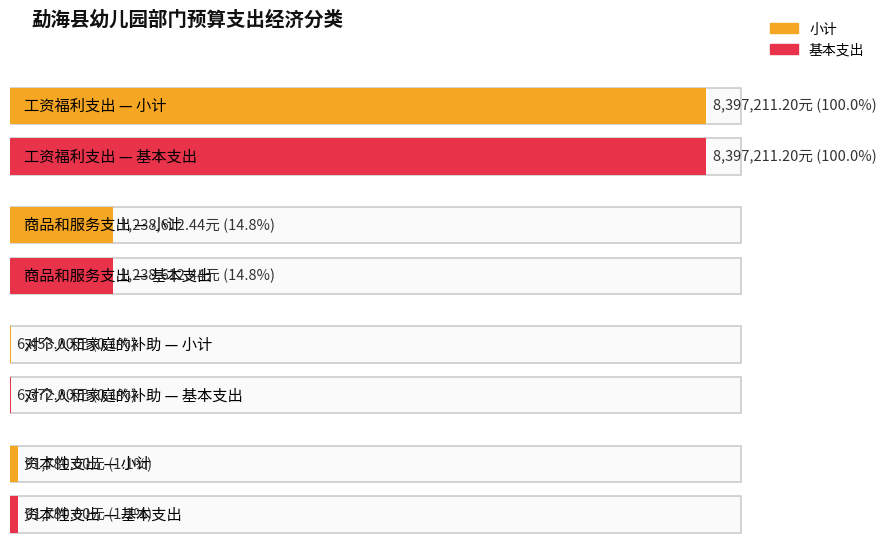

Where does the 小计 series first go above 1238612?

工资福利支出